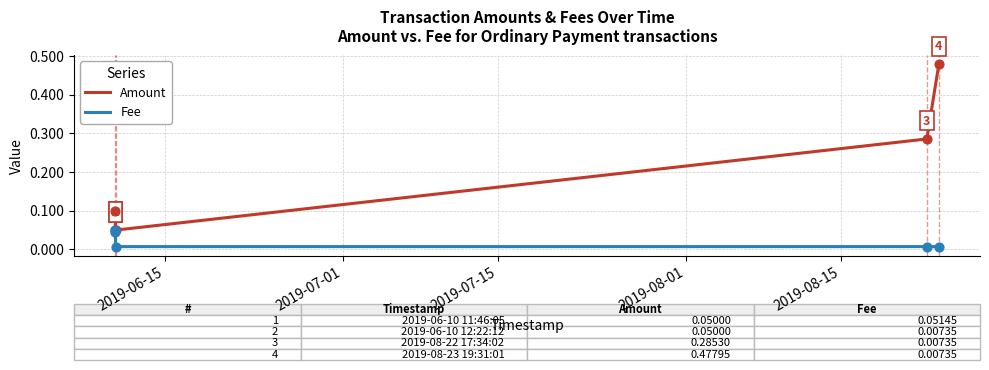

Is the value of Amount at 2019-06-15 greater than the value of Fee at 2019-08-15?

Yes